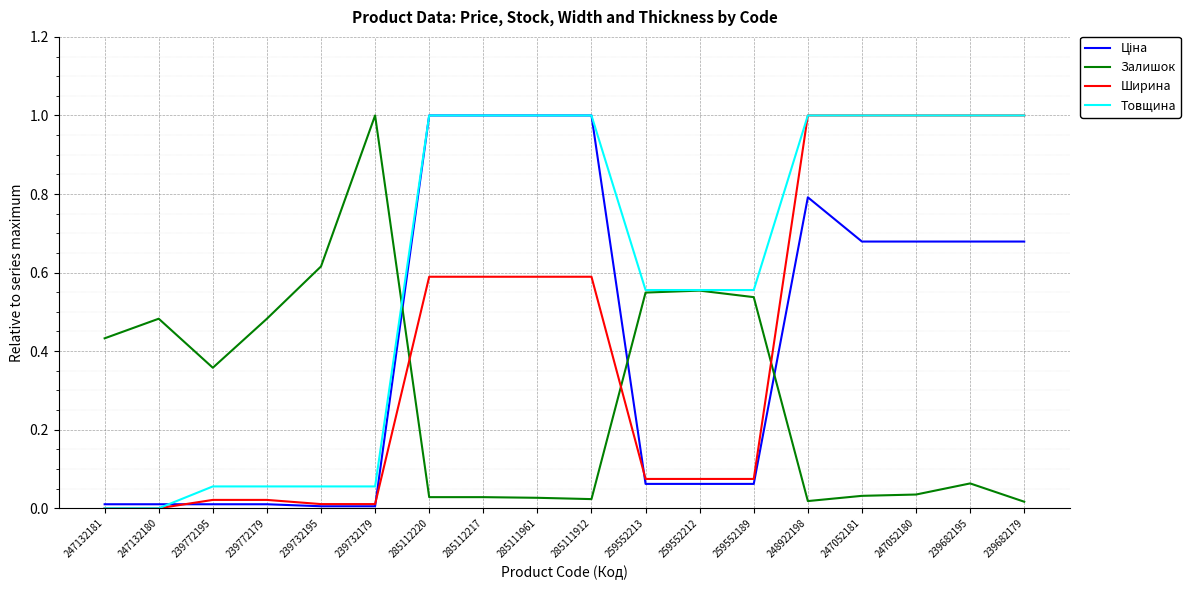

Where do Залишок and Ширина first cross each other?

239732179 and 285112220